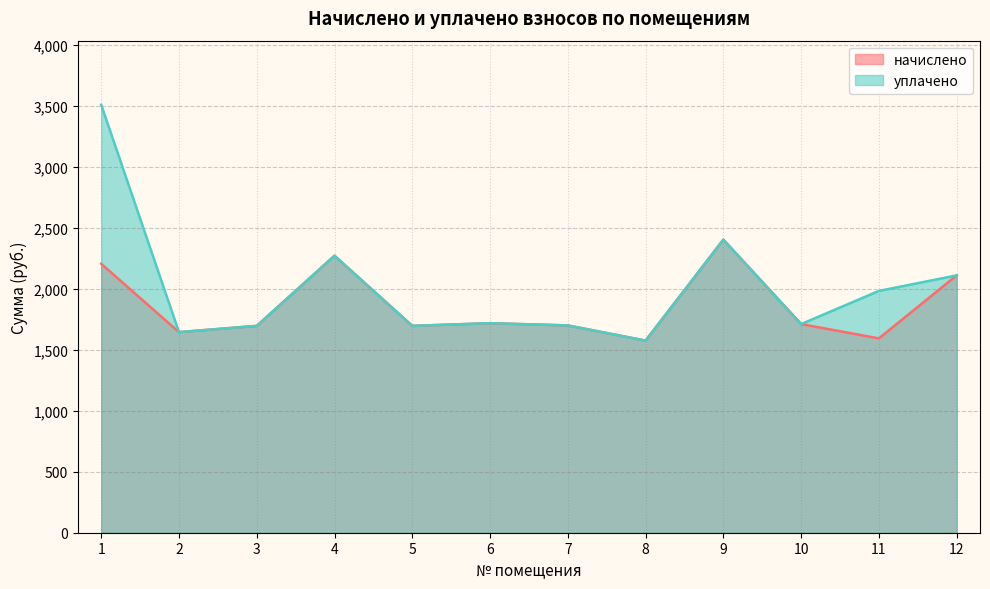

List the series in order of their peak value, lowest first.

начислено, уплачено